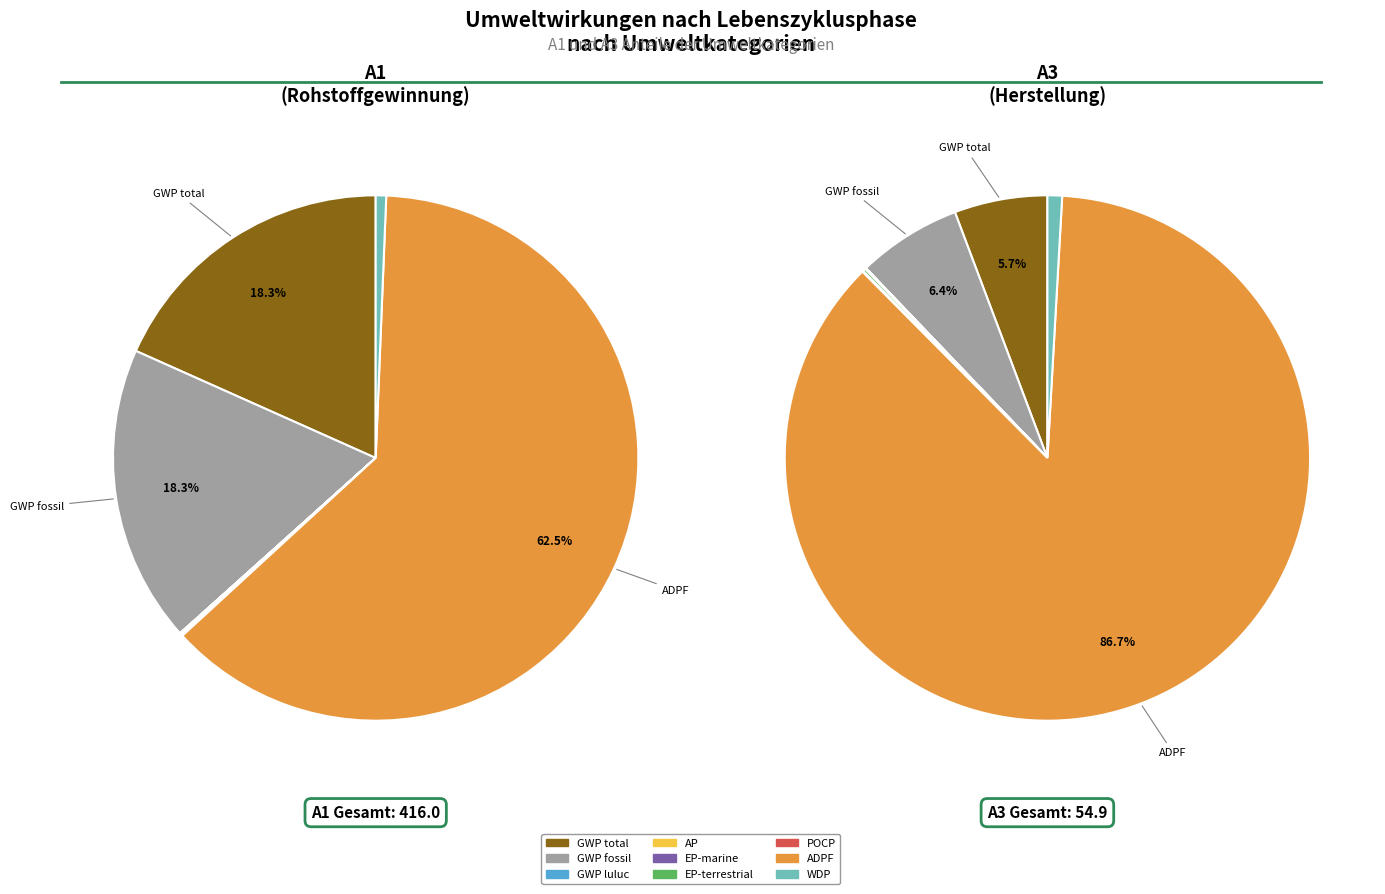

How many segments does this pie chart have?

13